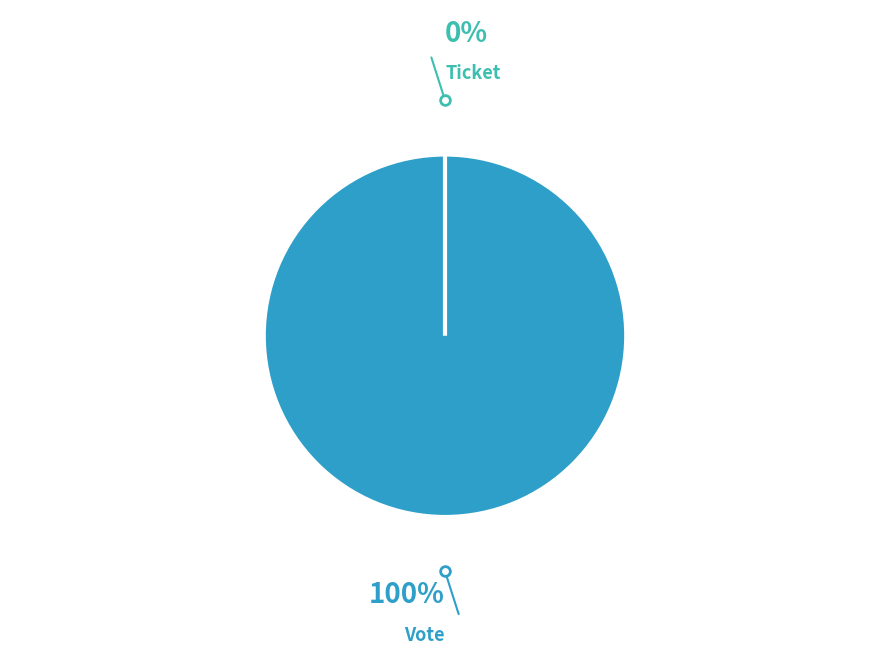

Which category accounts for the majority?

Vote